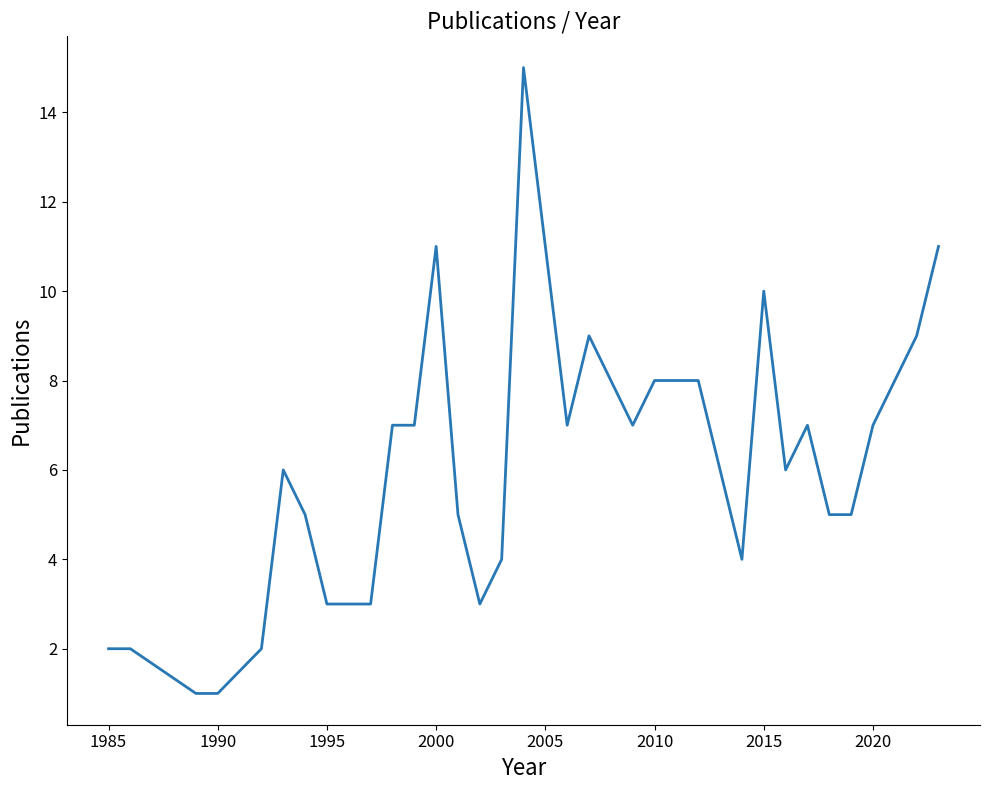

What is the greatest value displayed?

15